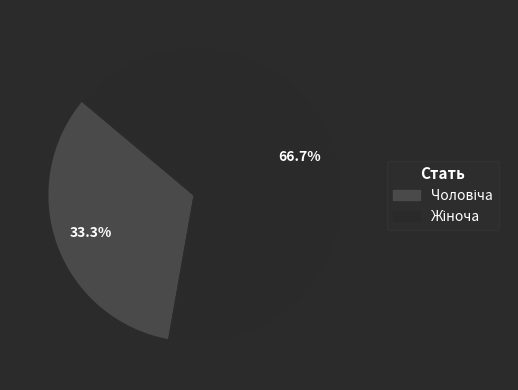

Is there a majority slice in this chart?

Yes